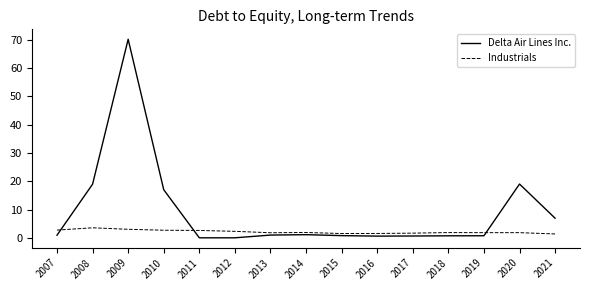

What is the sum of the Industrials values at 2011 and 2018?

4.5